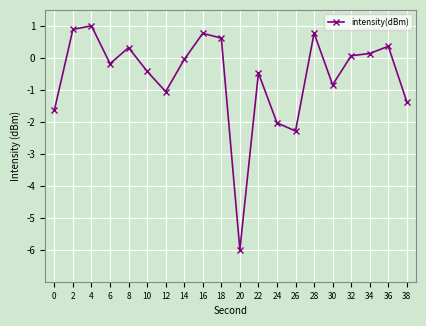

Which category has the lowest value across all series?

20